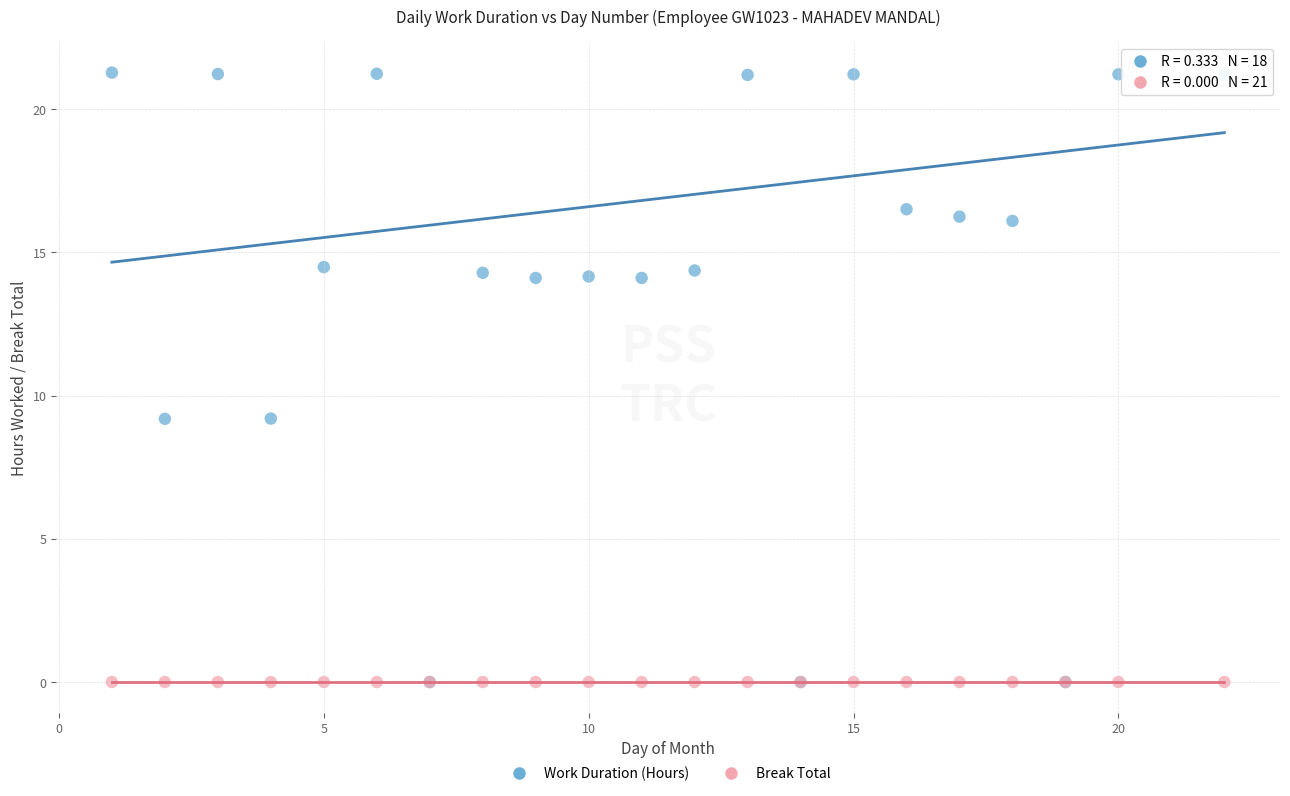

Which series contains the highest Y value?

Work Duration (Hours)